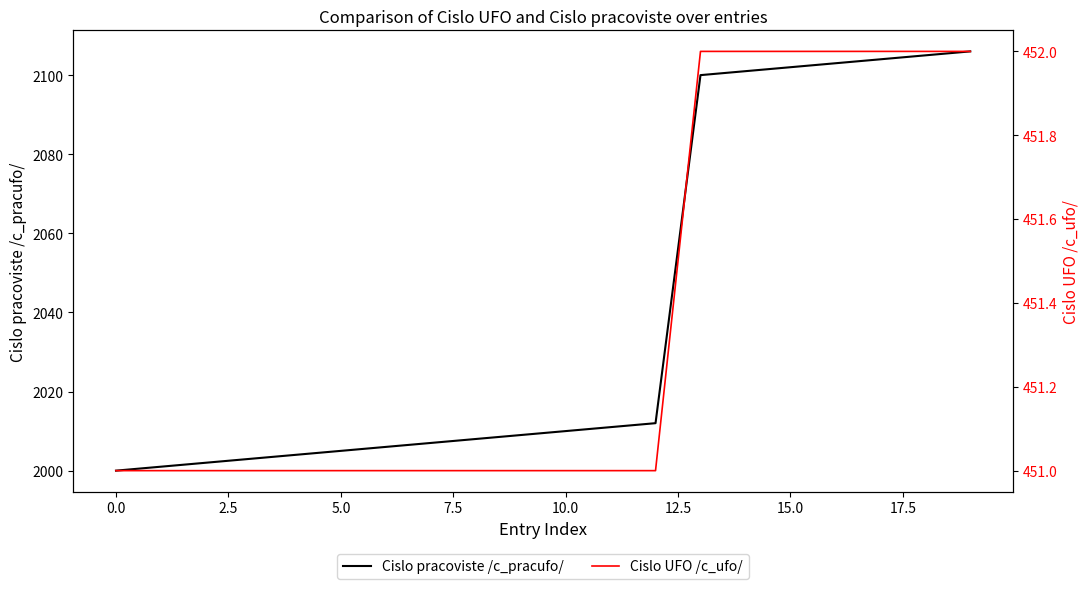

What is the label of the 20th point from the left?

19